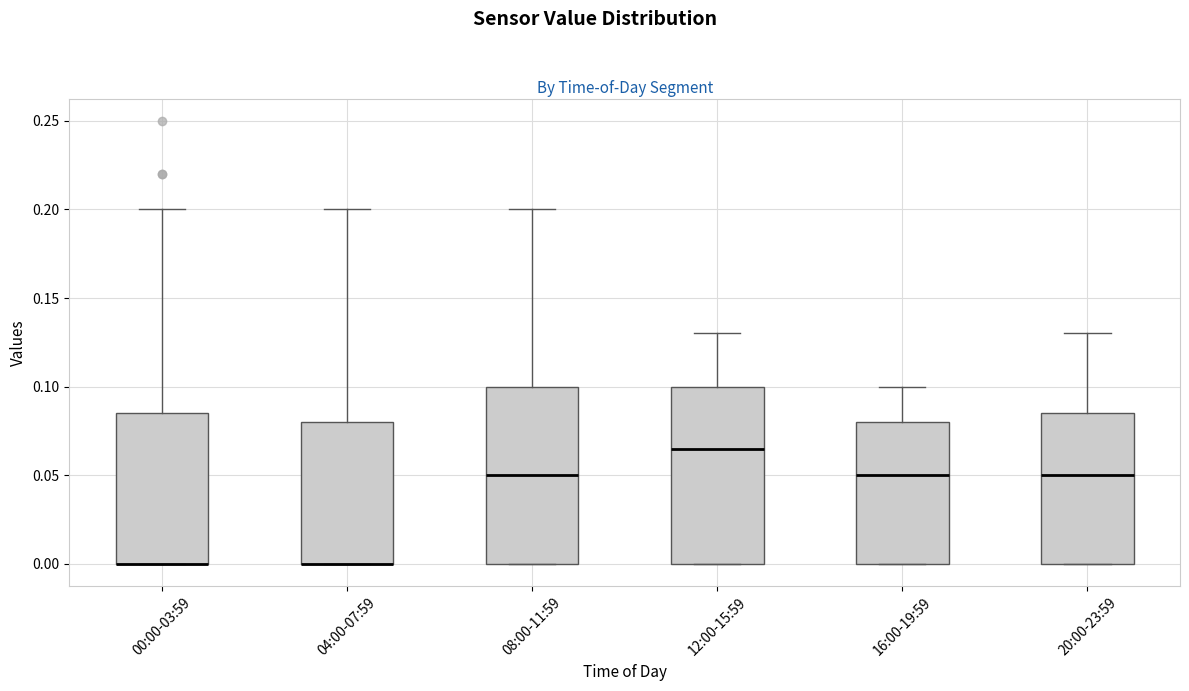

Where does the median line of the box for 08:00-11:59 sit on the y-axis? The values are not printed on the chart, so give them approximately, as read against the axis.

0.050